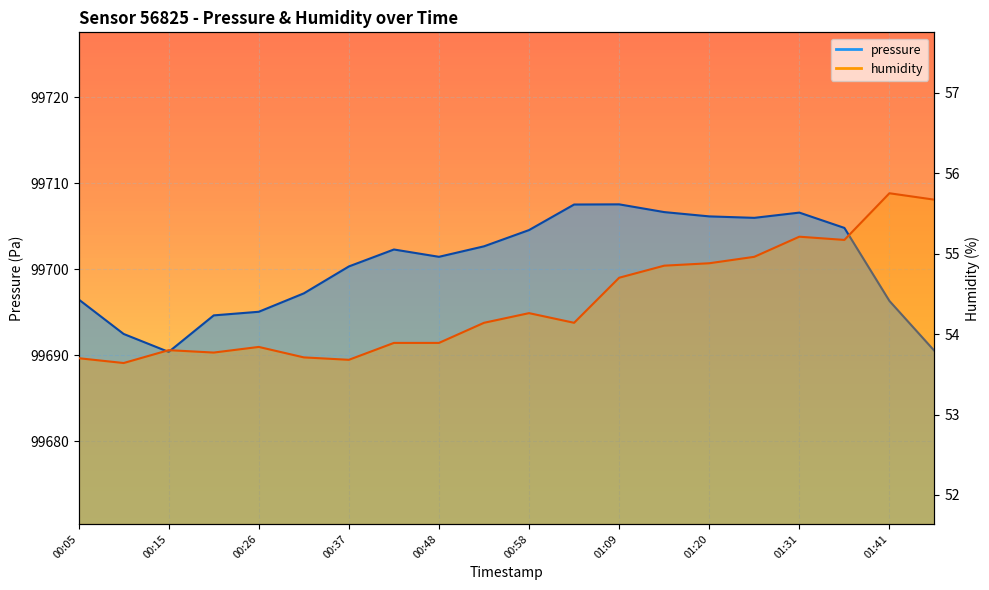

Count the number of data series in this chart.

2